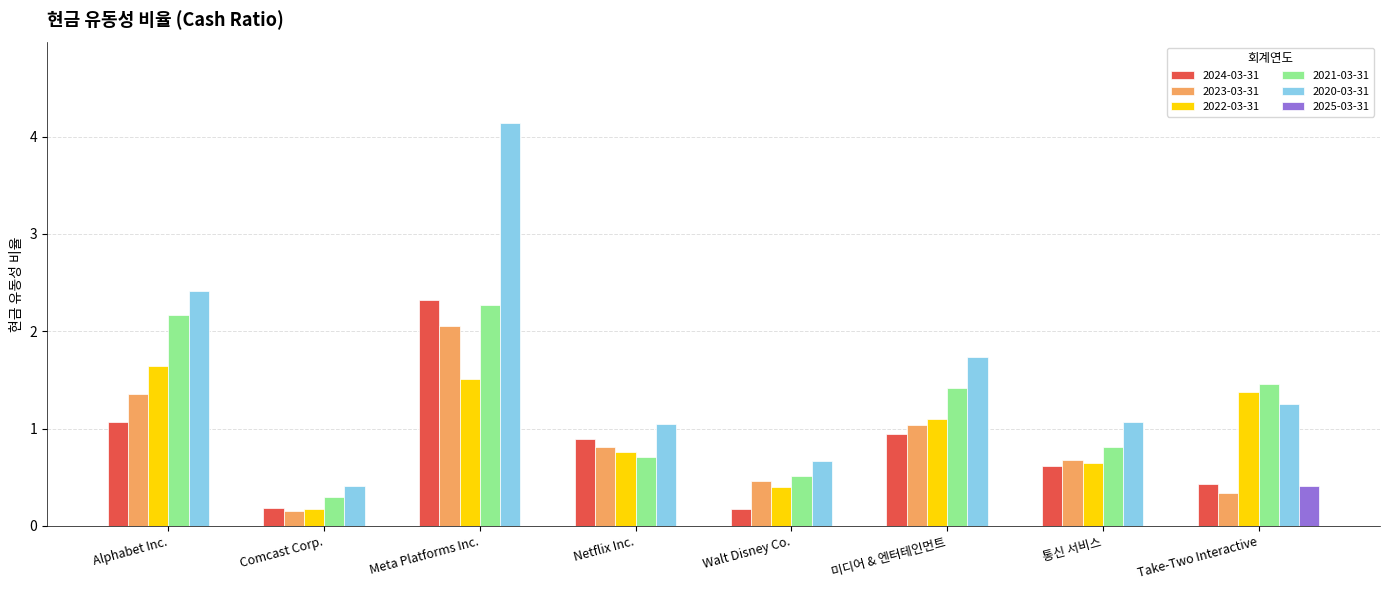

What is the sum of the 2021-03-31 values at Netflix Inc. and 통신 서비스?

1.5